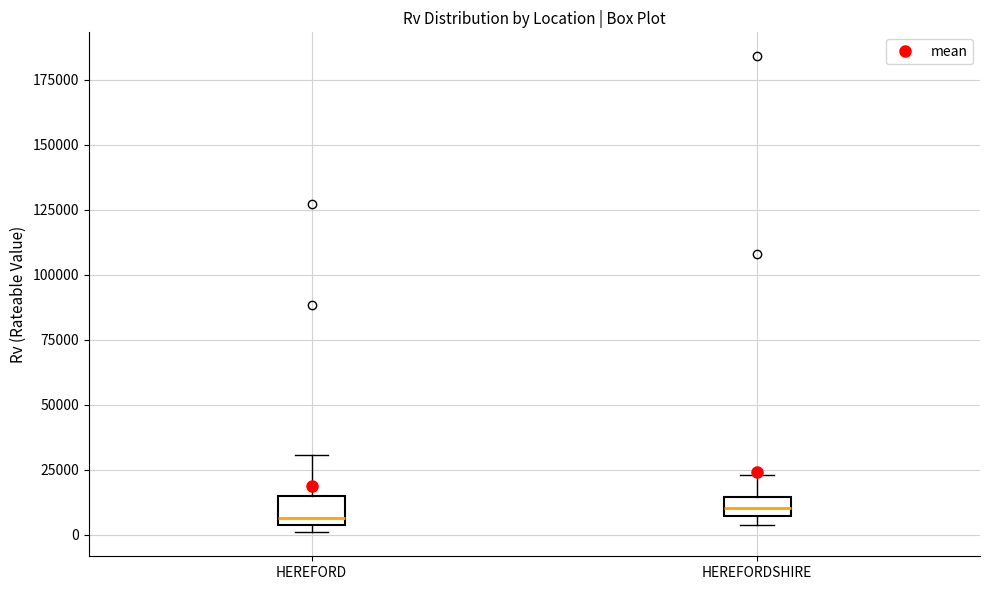

Where does the upper whisker of the box for HEREFORD end on the y-axis? The values are not printed on the chart, so give them approximately, as read against the axis.

30000